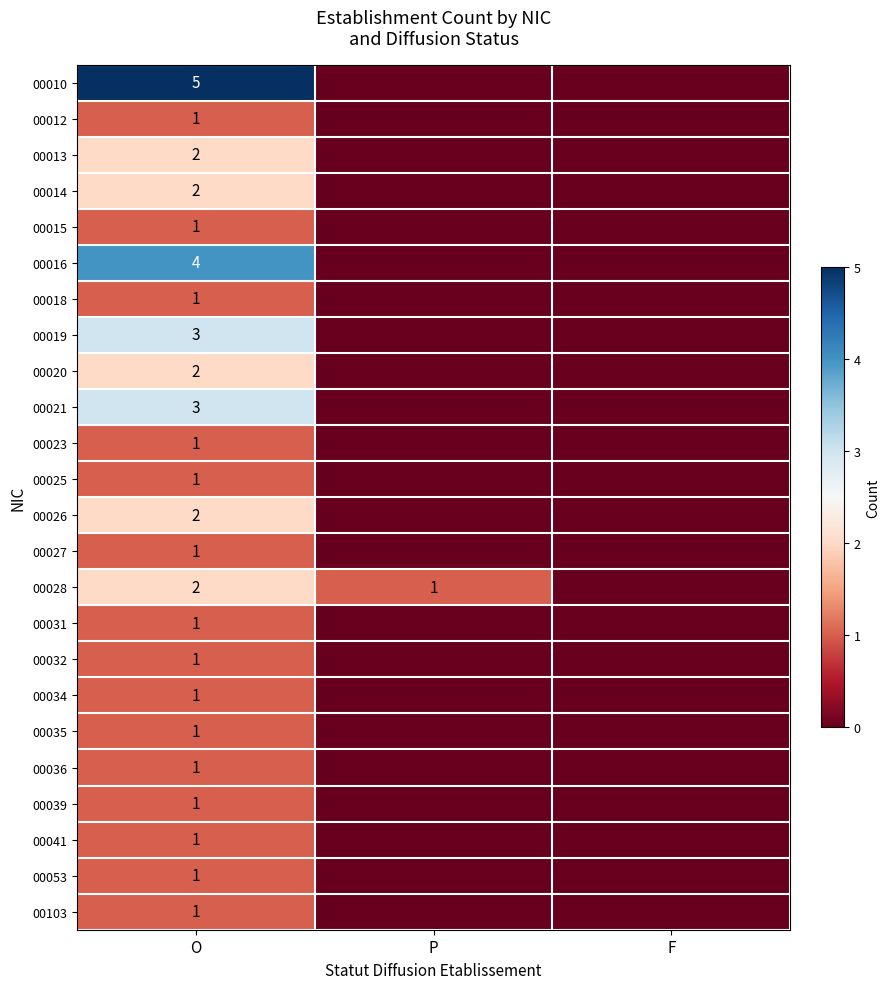

Is the value of 00026 at O greater than the value of 00021 at O?

No